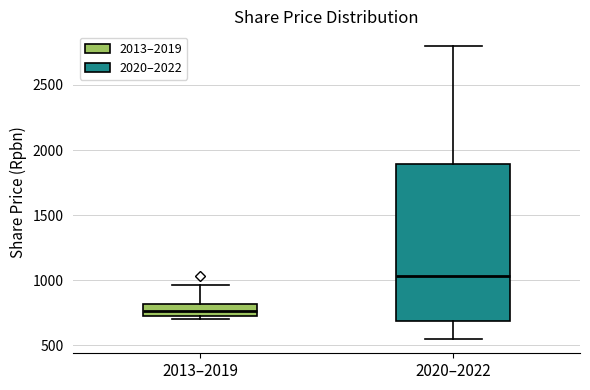

Where does the upper whisker of the box for 2020–2022 end on the y-axis? The values are not printed on the chart, so give them approximately, as read against the axis.

2800